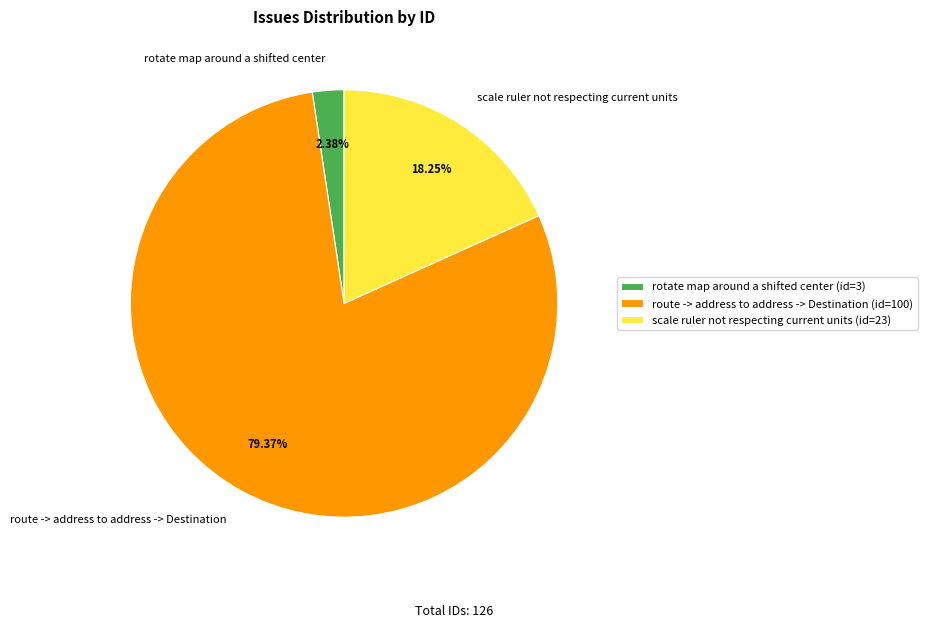

How many slices are in this pie chart?

3